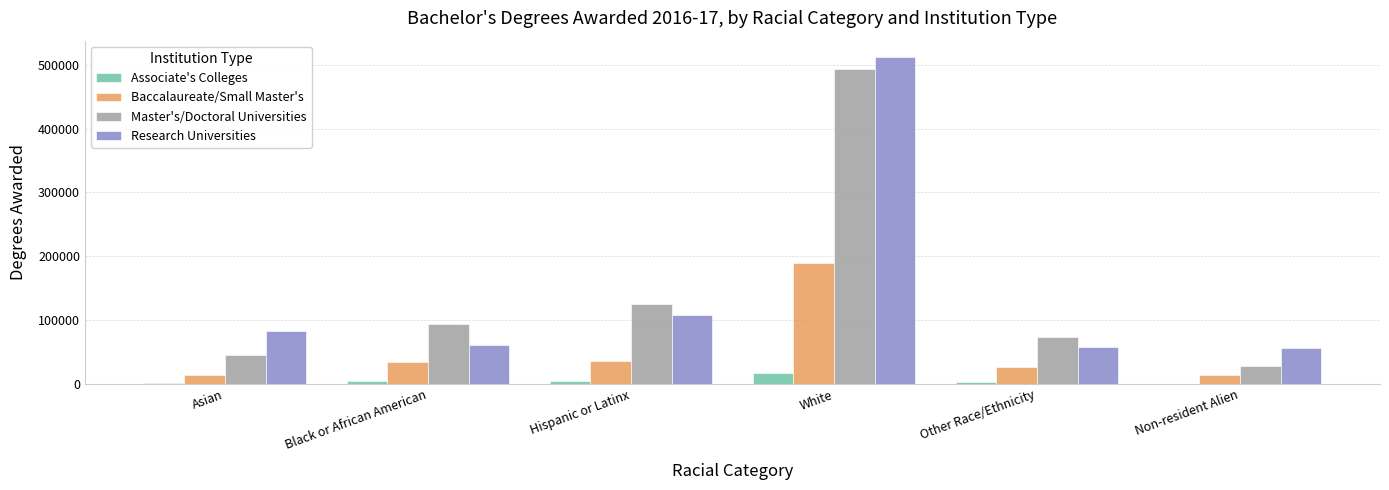

What is the difference between the Master's/Doctoral Universities values at Hispanic or Latinx and White?

368672